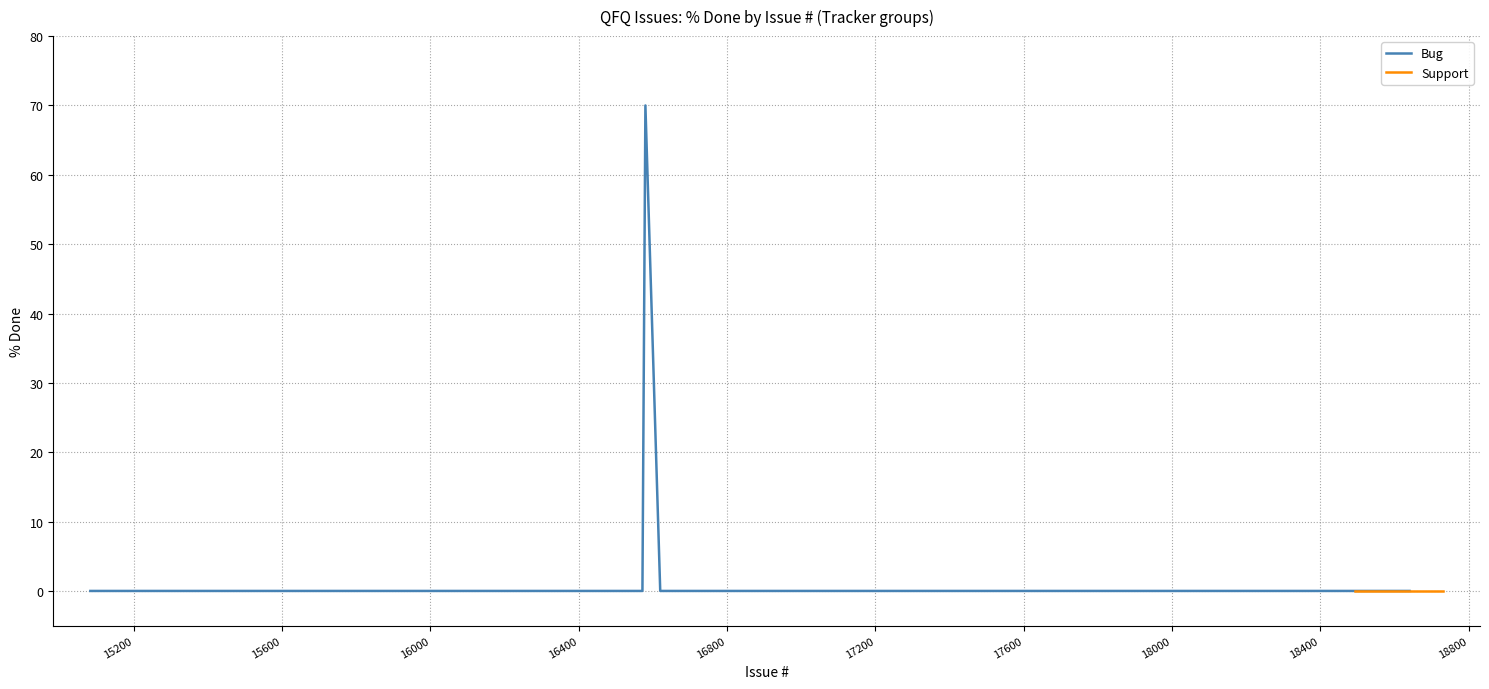

True or false: Bug and Feature intersect in this chart.

False